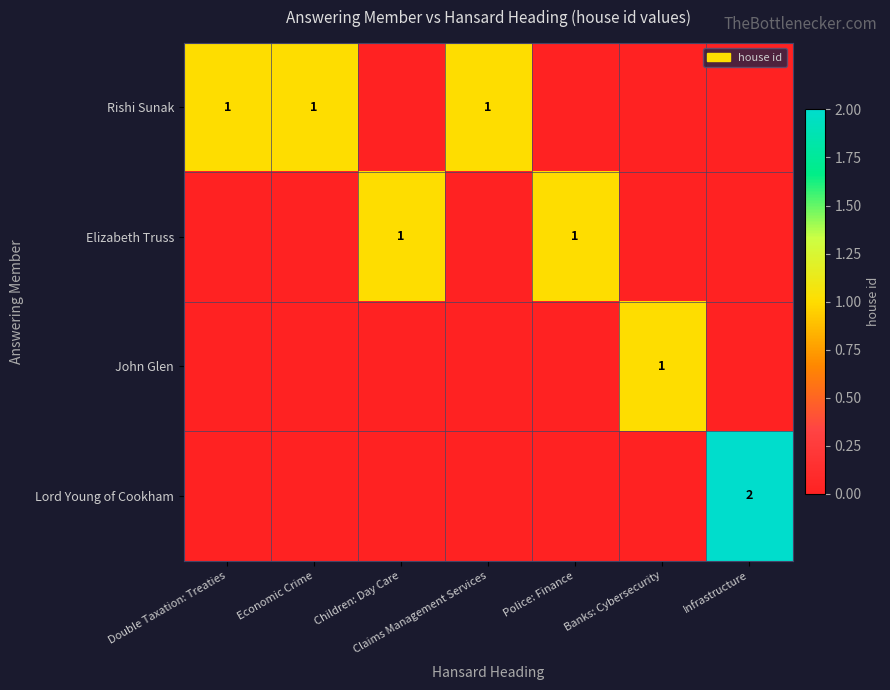

The value of Rishi Sunak at Double Taxation: Treaties is 1. True or false?

True